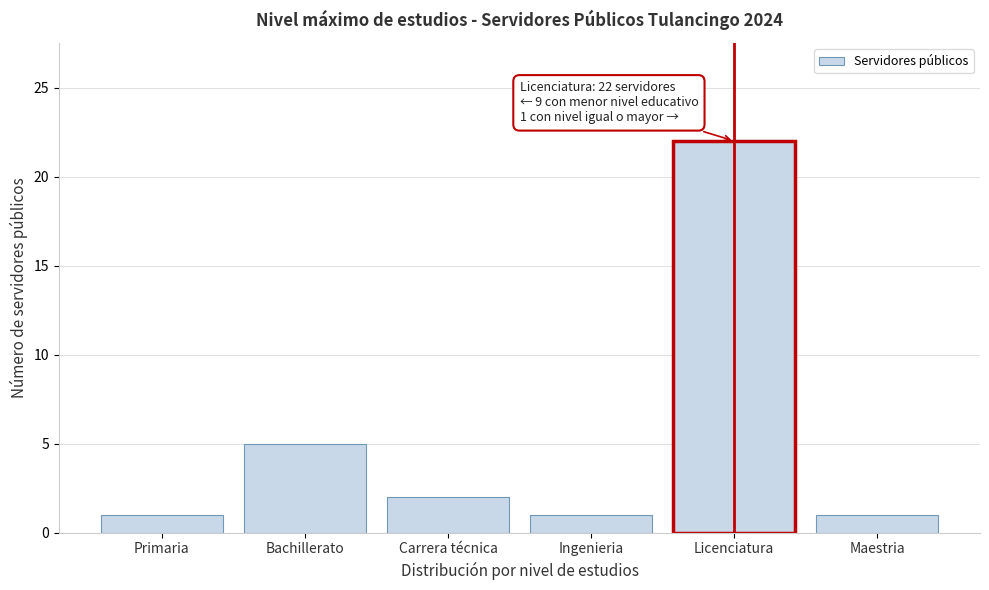

Reading left to right, transcribe all the data shown in this chart.

1	5	2	1	22	1